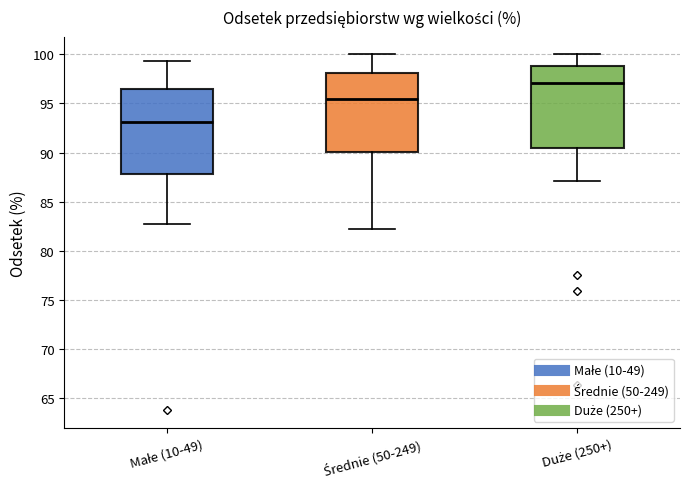

Where does the lower whisker of the box for Średnie (50-249) end on the y-axis? The values are not printed on the chart, so give them approximately, as read against the axis.

82.0